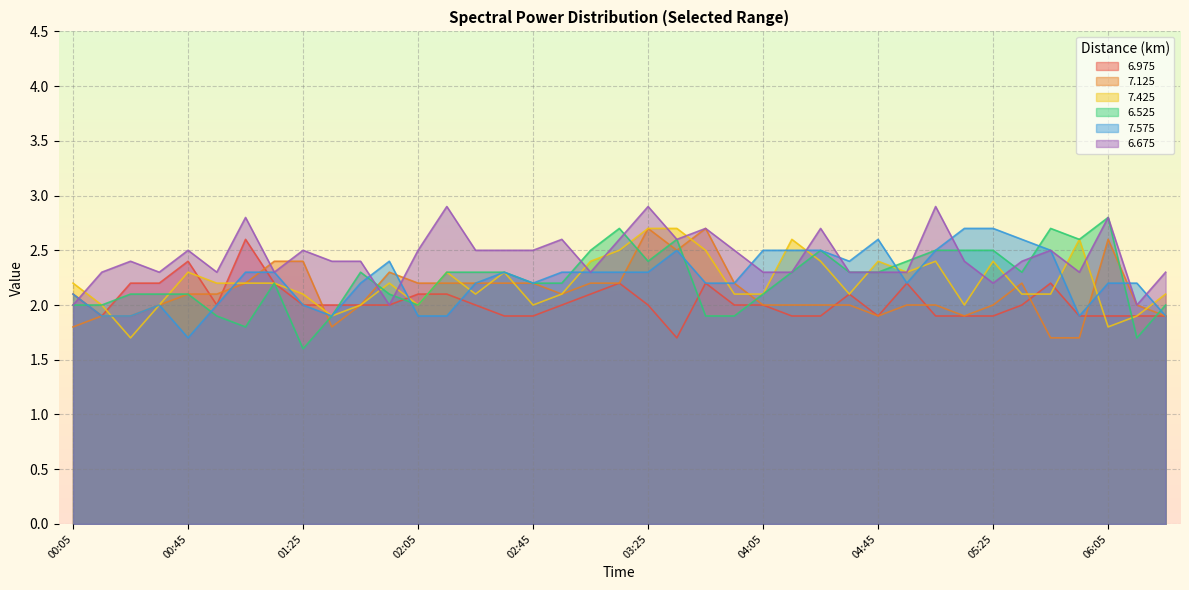

Reading right to left, list all the values displayed in this chart.

6.975: 1.9	1.9	1.9	1.9	2.2	2.0	1.9	1.9	1.9	2.2	1.9	2.1	1.9	1.9	2.0	2.0	2.2	1.7	2.0	2.2	2.1	2.0	1.9	1.9	2.0	2.1	2.1	2.0	2.0	2.0	2.0	2.2	2.6	2.0	2.4	2.2	2.2	1.9	2.1
7.125: 1.9	2.0	2.6	1.7	1.7	2.2	2.0	1.9	2.0	2.0	1.9	2.0	2.0	2.0	2.0	2.2	2.7	2.5	2.7	2.2	2.2	2.1	2.2	2.2	2.2	2.2	2.2	2.3	2.0	1.8	2.4	2.4	2.2	2.1	2.1	2.0	1.9	1.9	1.8
7.425: 2.1	1.9	1.8	2.6	2.1	2.1	2.4	2.0	2.4	2.3	2.4	2.1	2.4	2.6	2.1	2.1	2.5	2.7	2.7	2.5	2.4	2.1	2.0	2.3	2.1	2.3	2.0	2.2	2.0	1.9	2.1	2.2	2.2	2.2	2.3	2.0	1.7	2.0	2.2
6.525: 2.0	1.7	2.8	2.6	2.7	2.3	2.5	2.5	2.5	2.4	2.3	2.3	2.5	2.3	2.1	1.9	1.9	2.6	2.4	2.7	2.5	2.2	2.2	2.3	2.3	2.3	2.0	2.1	2.3	1.9	1.6	2.2	1.8	1.9	2.1	2.1	2.1	2.0	2.0
7.575: 1.9	2.2	2.2	1.9	2.5	2.6	2.7	2.7	2.5	2.2	2.6	2.4	2.5	2.5	2.5	2.2	2.2	2.5	2.3	2.3	2.3	2.3	2.2	2.3	2.2	1.9	1.9	2.4	2.2	1.9	2.0	2.3	2.3	2.0	1.7	2.0	1.9	1.9	2.1
6.675: 2.3	2.0	2.8	2.3	2.5	2.4	2.2	2.4	2.9	2.3	2.3	2.3	2.7	2.3	2.3	2.5	2.7	2.6	2.9	2.6	2.3	2.6	2.5	2.5	2.5	2.9	2.5	2.0	2.4	2.4	2.5	2.3	2.8	2.3	2.5	2.3	2.4	2.3	2.0